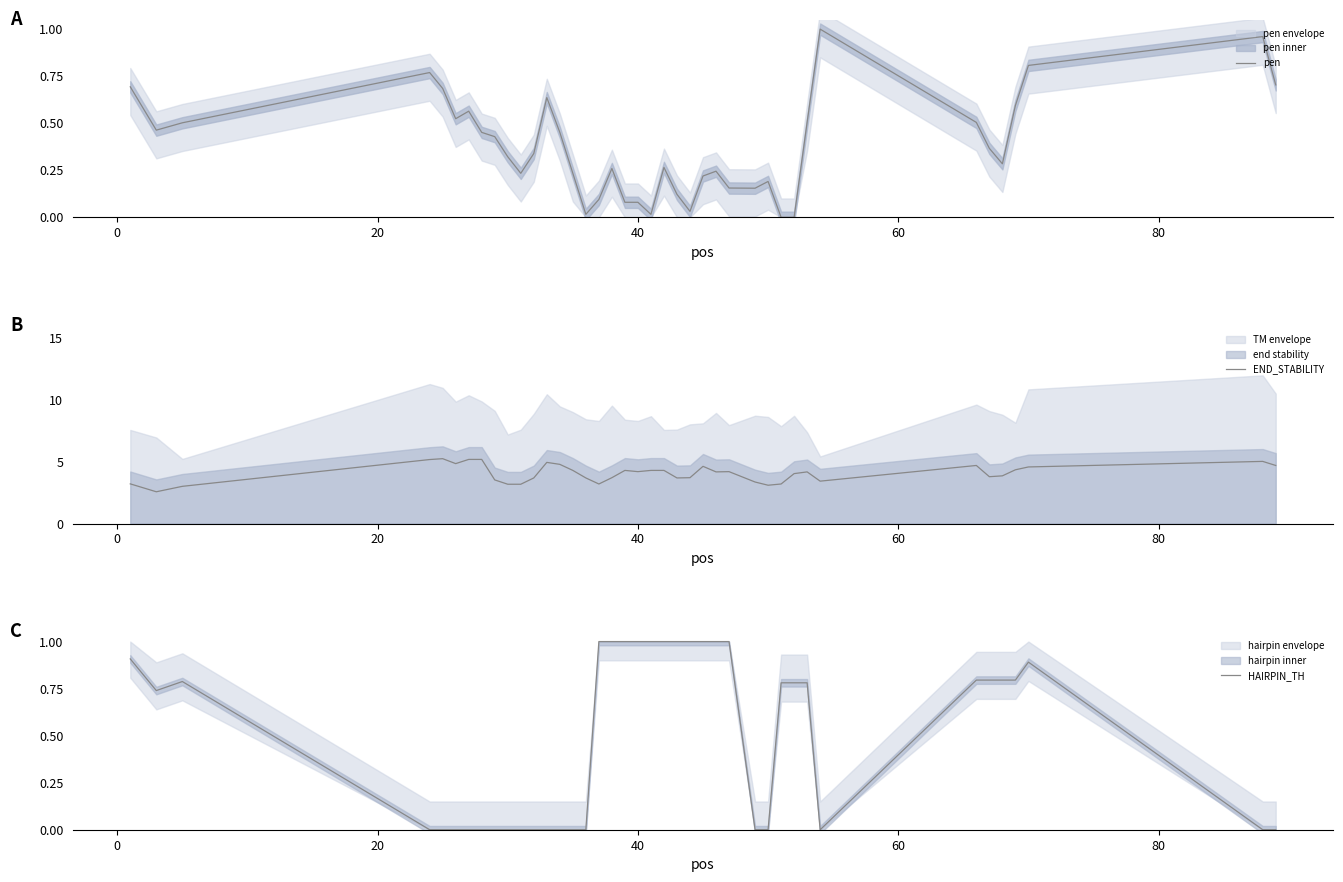

Which series has the widest spread of values?

END_STABILITY